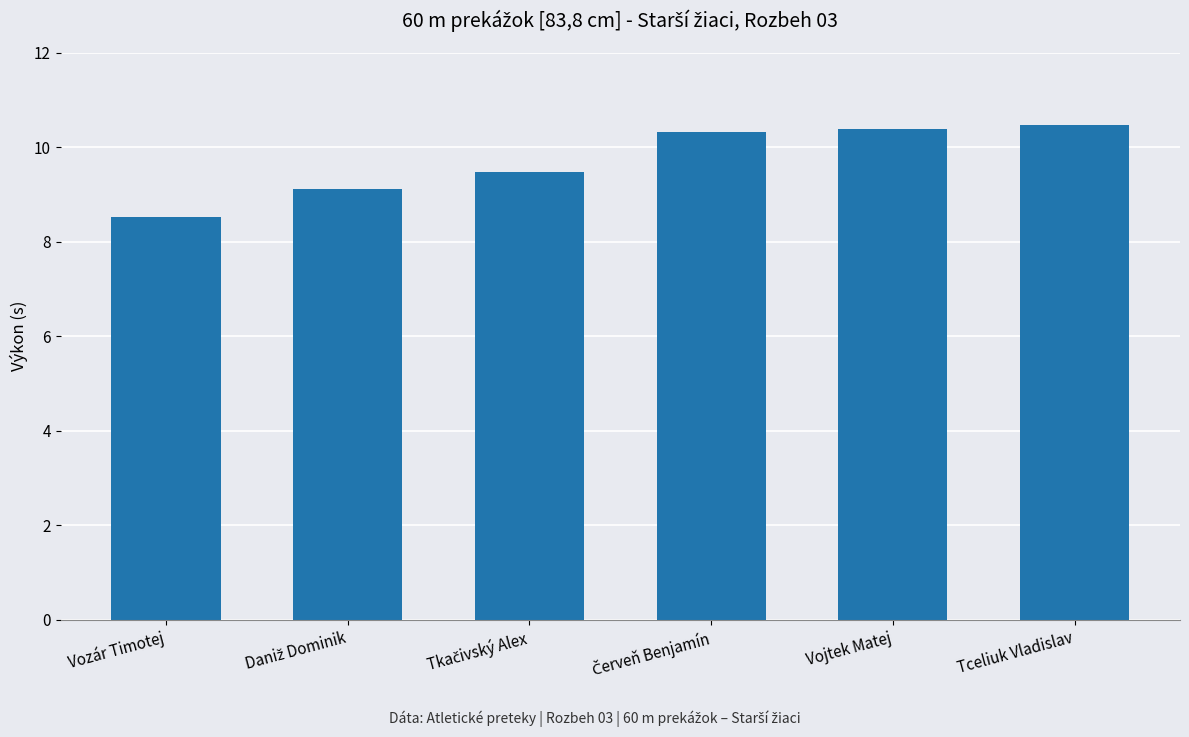

Is it true that the value at Vojtek Matej is 6.5?

False